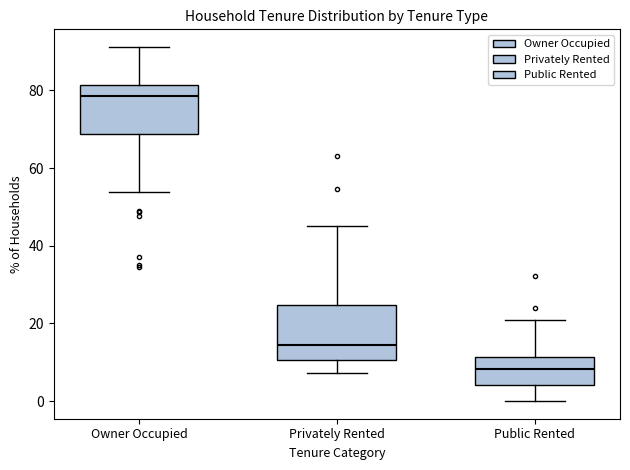

Reading left to right, read every box against the y-axis: the position of its median line, the range the box covers, and the ends of its whiskers. The values are not printed on the chart, so give them approximately, as read against the axis.

Owner Occupied: median 78, box 68 to 82, whiskers 54 to 92
Privately Rented: median 14, box 10 to 24, whiskers 8 to 46
Public Rented: median 8, box 4 to 12, whiskers 0 to 20